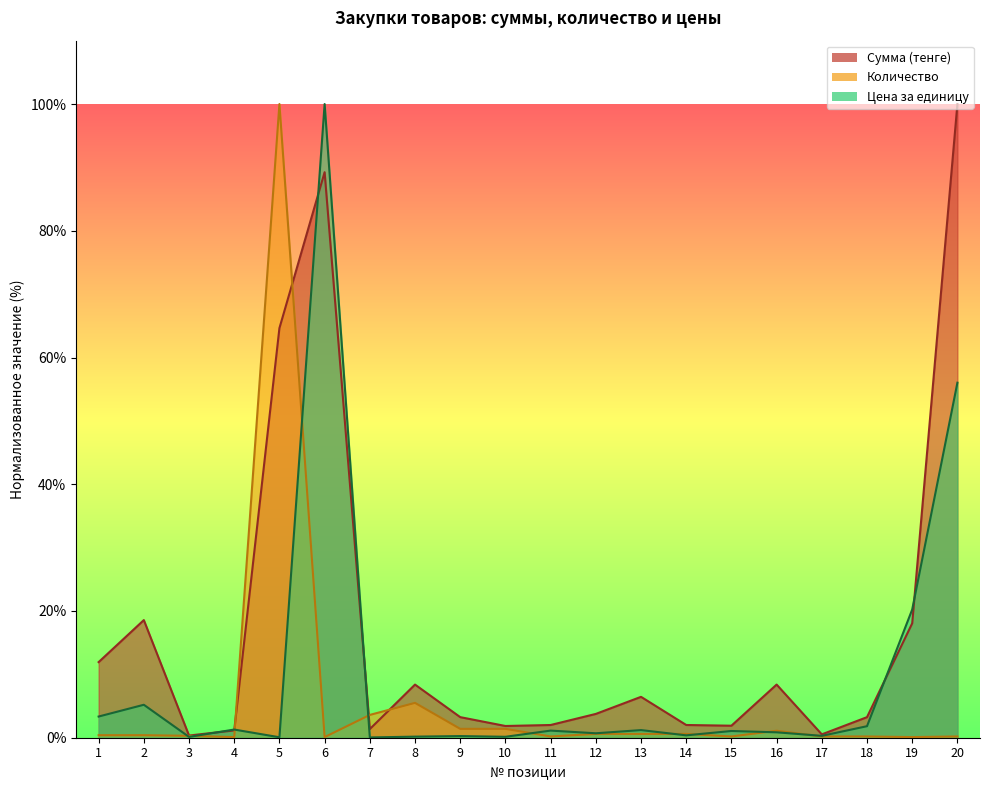

Is it true that Цена за единицу equals 0.4 at 14?

True